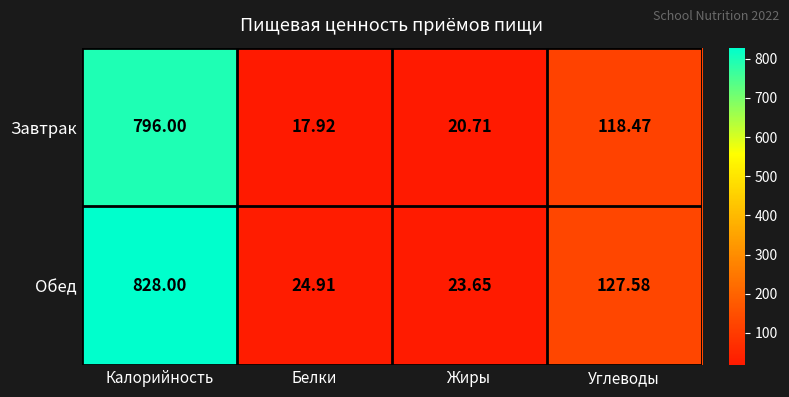

Which series has the largest total across all categories?

Обед